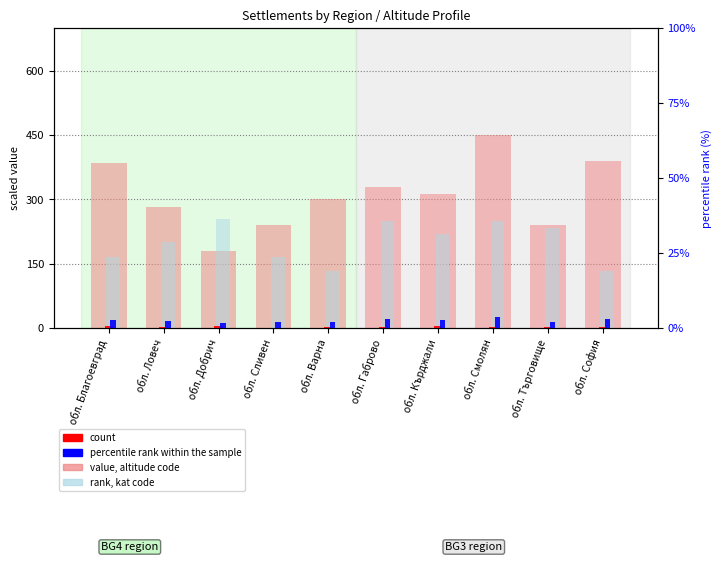

How many bars are there in each group?

4